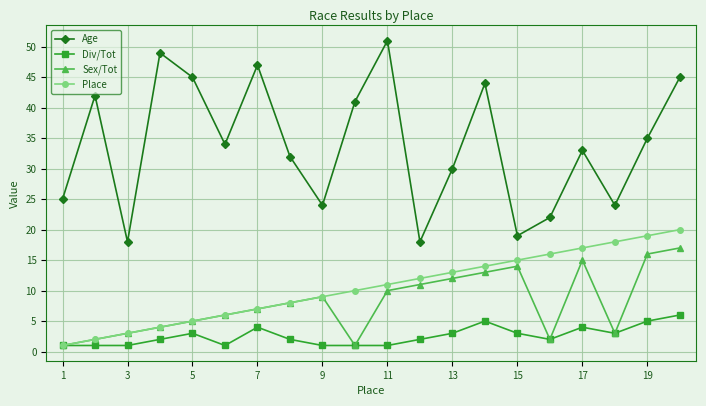

Which series has the largest range (max minus min)?

Age